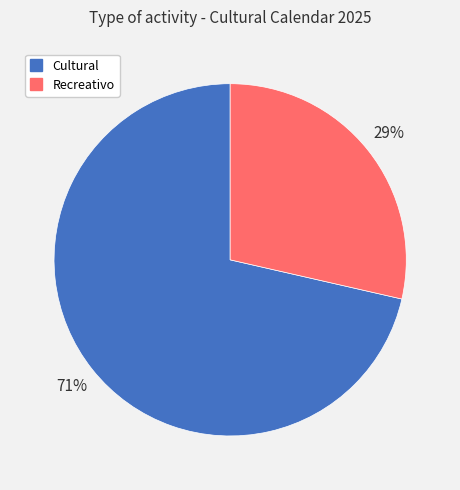

Is there any slice that represents more than half of the pie?

Yes